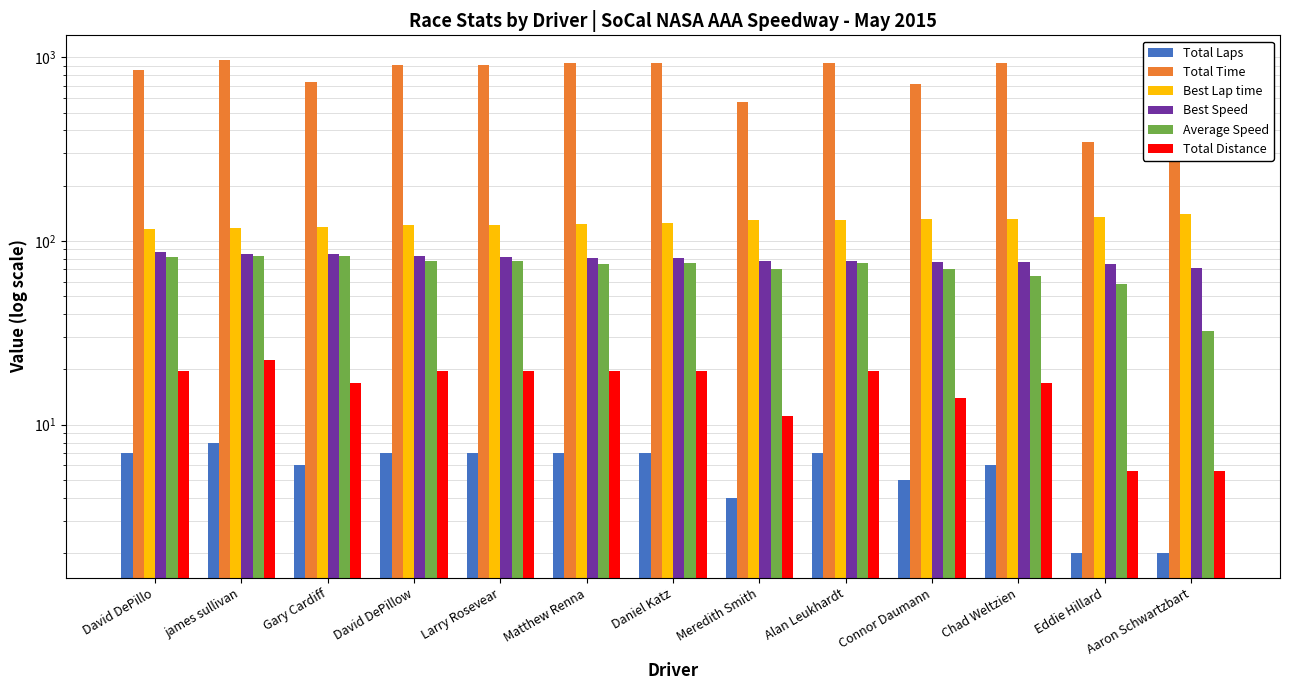

What is the value of the Best Speed bar at the 10th from the left?

76.8